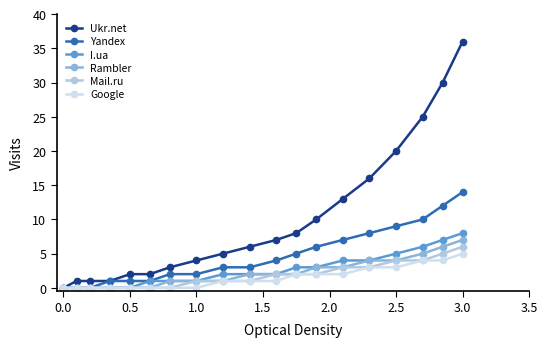

Which series has the largest total across all categories?

Ukr.net